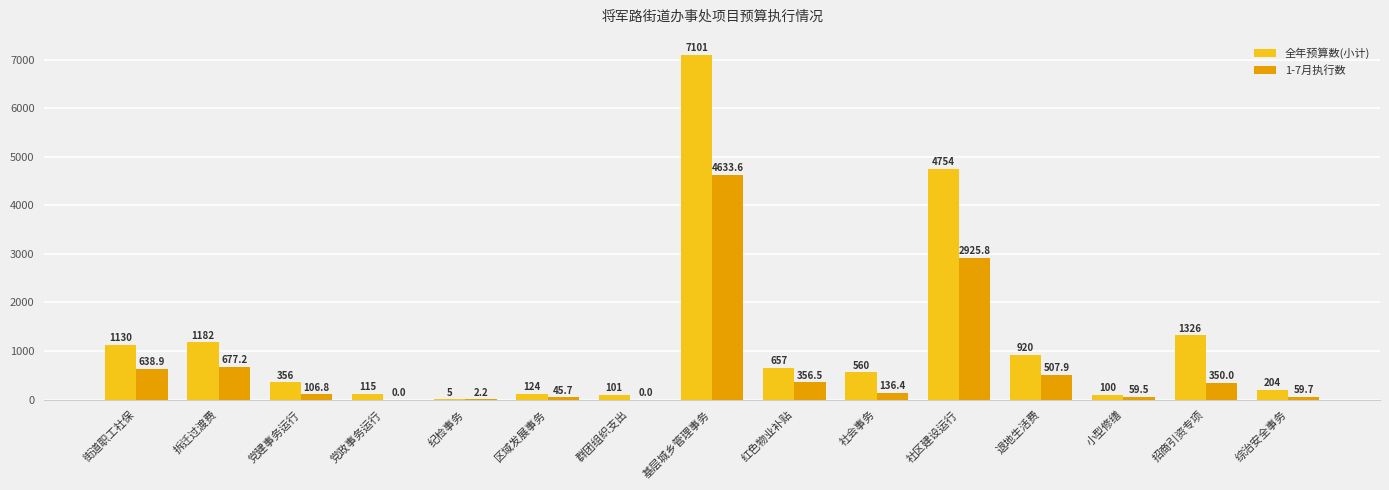

At which category is the sum across all series the highest?

基层城乡管理事务